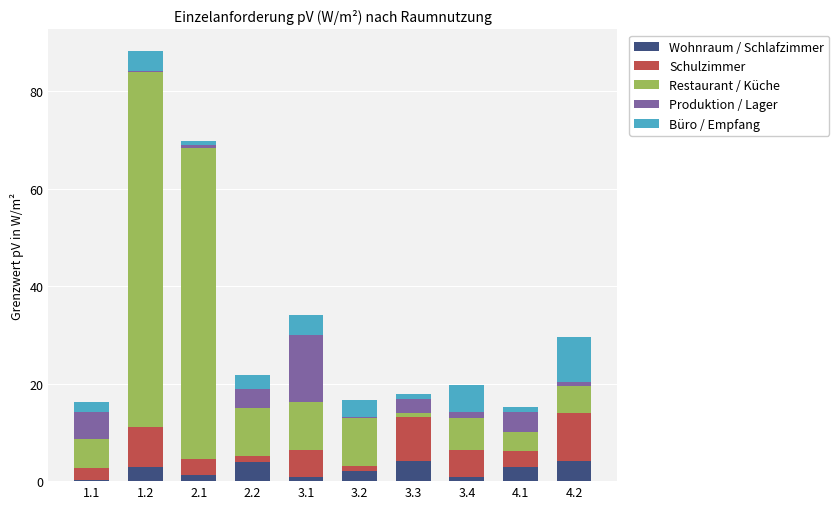

At which category is the sum across all series the highest?

1.2